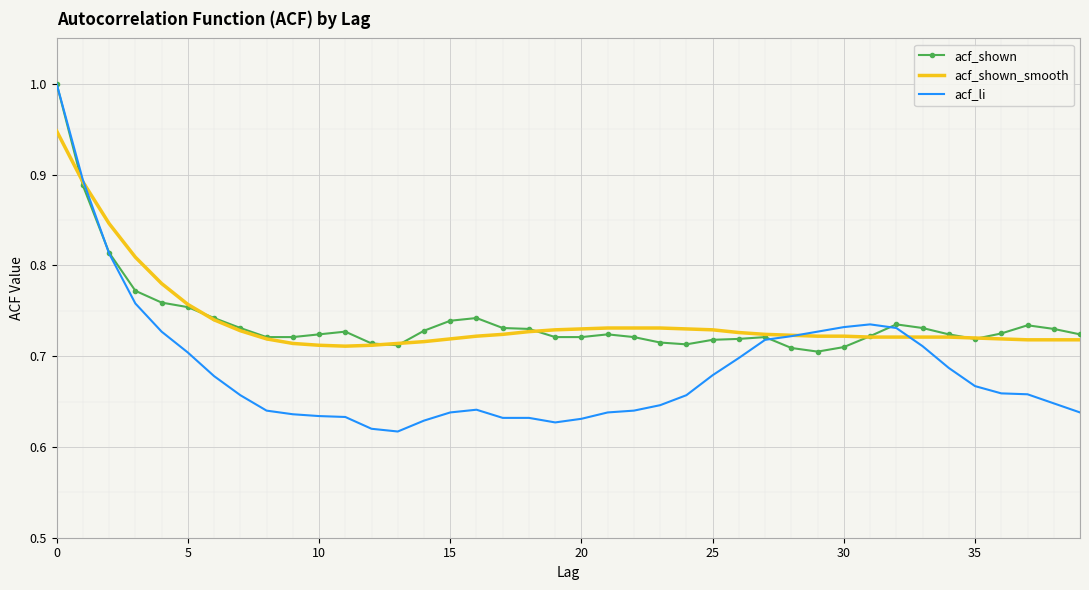

Which series has the widest spread of values?

acf_li